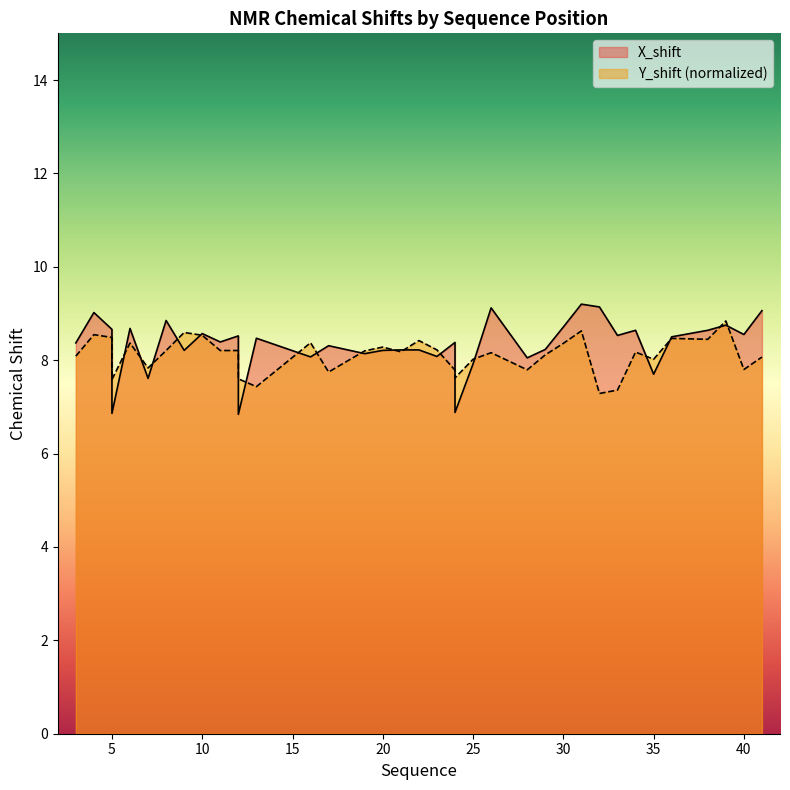

The value of X_shift at 21 is 2.2. True or false?

False